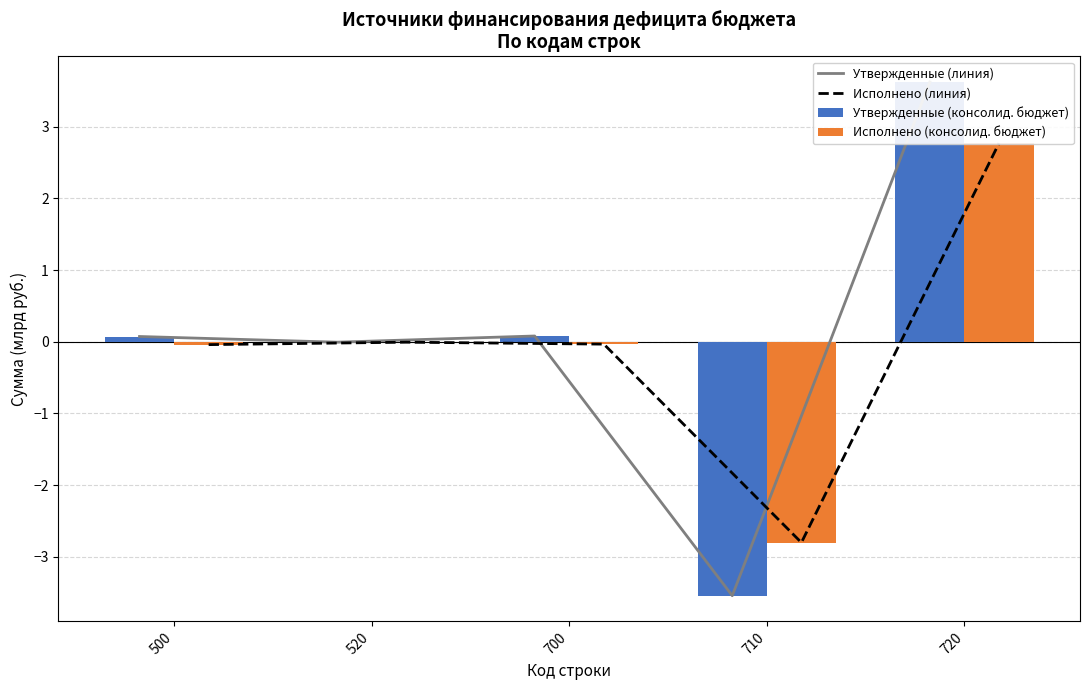

What is the value of the Исполнено (линия) bar at the 4th from the left?

-2.8